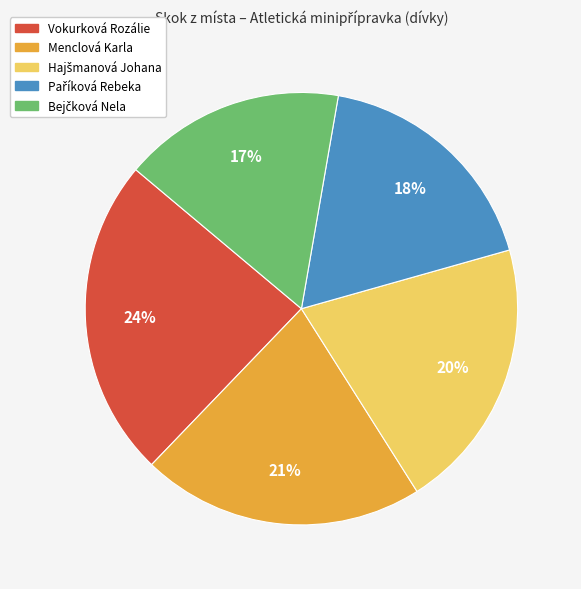

Is it true that Vokurková Rozálie is 11% of the pie?

False